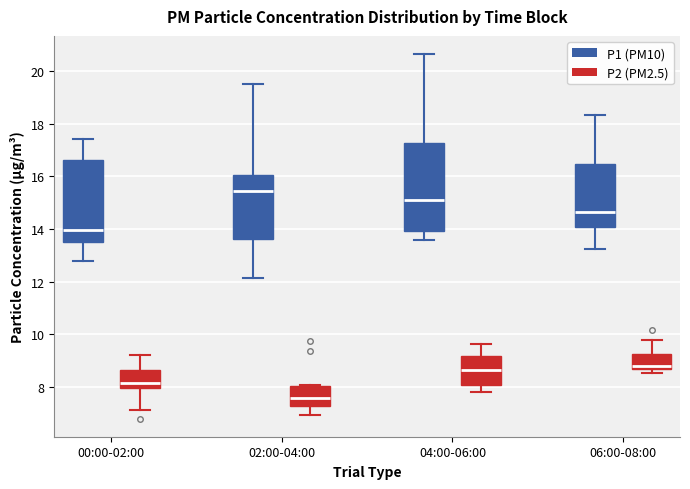

Where does the lower whisker of the box for 02:00-04:00 (P2 (PM2.5)) end on the y-axis? The values are not printed on the chart, so give them approximately, as read against the axis.

7.0